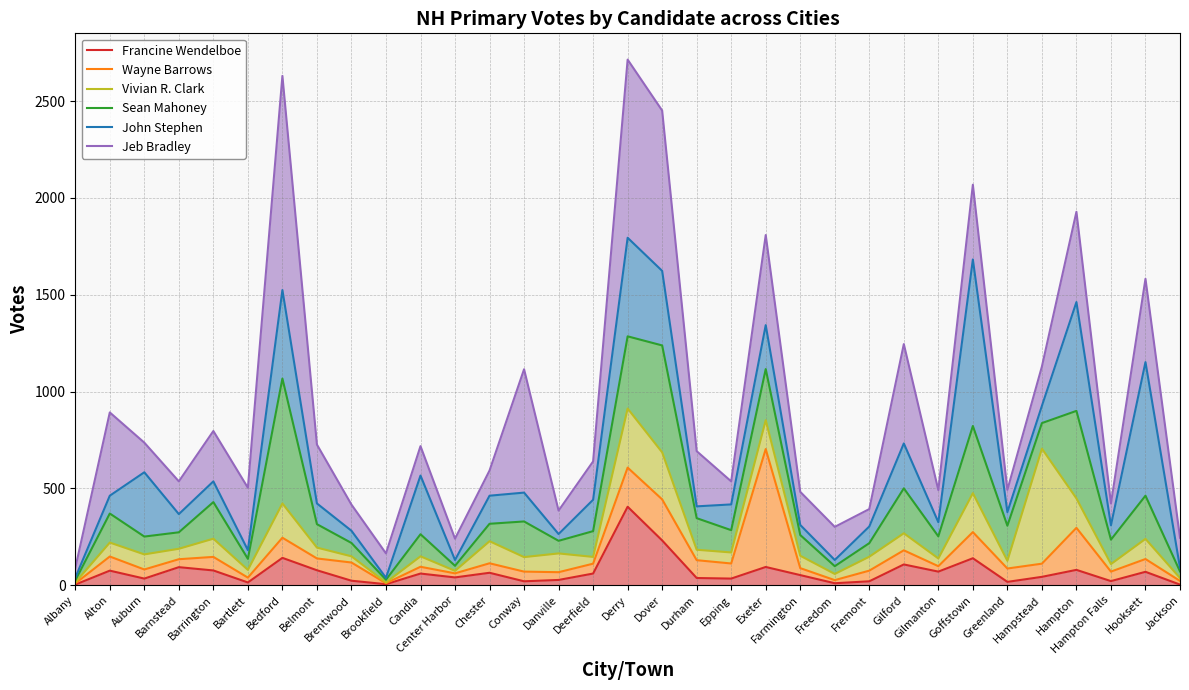

The Francine Wendelboe series shows 3 at Albany. True or false?

True